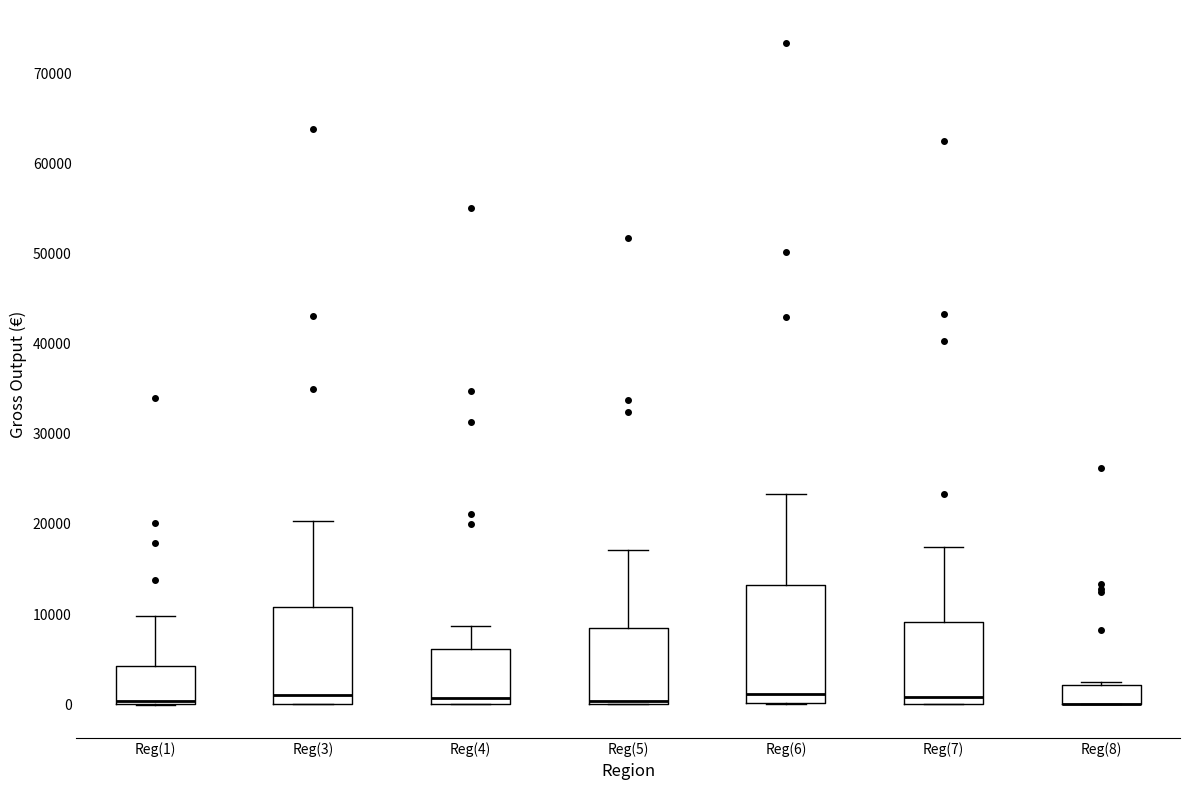

Reading left to right, transcribe this box plot: for each box, give where its median line is, the range the box spans, and where its two whiskers end, as read against the y-axis. The values are not printed on the chart, so give them approximately, as read against the axis.

Reg(1): median 0 (just above the box's lower edge), box 0 to 4000, whiskers 0 to 10000
Reg(3): median 1000, box 0 to 11000, whiskers 0 to 20000
Reg(4): median 1000, box 0 to 6000, whiskers 0 to 9000
Reg(5): median 0 (drawn on the box's lower edge), box 0 to 8000, whiskers 0 to 17000
Reg(6): median 1000, box 0 to 13000, whiskers 0 to 23000
Reg(7): median 1000, box 0 to 9000, whiskers 0 to 17000
Reg(8): median 0 (drawn on the box's lower edge), box 0 to 2000, whiskers 0 to 2000 (just above the box's upper edge)